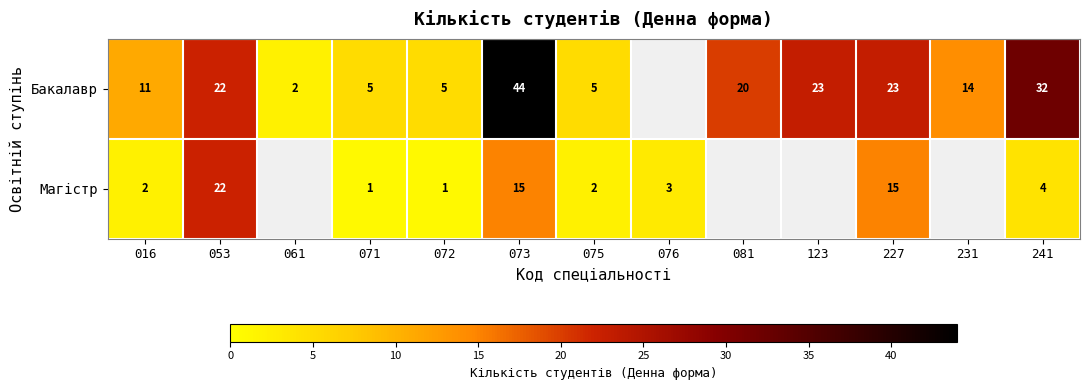

At which category is the sum across all series the highest?

073